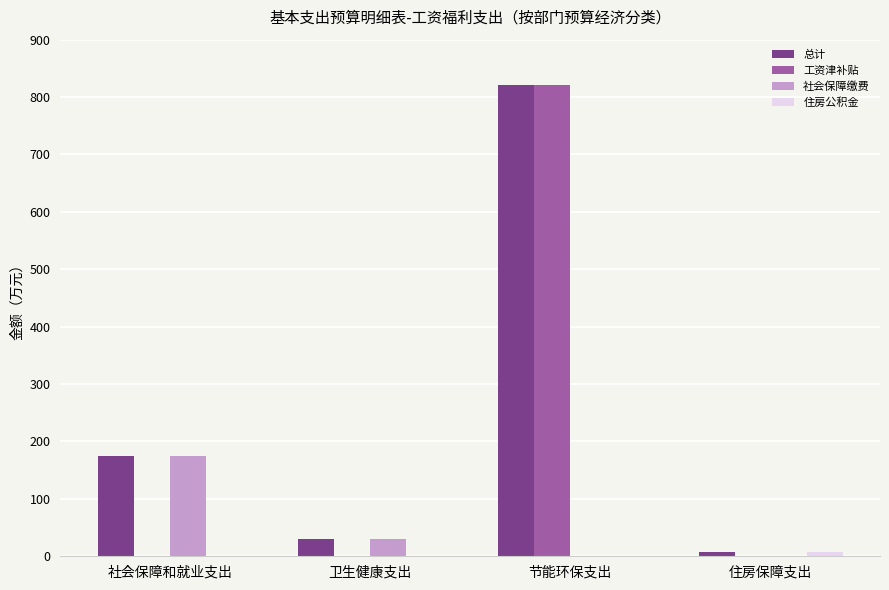

Which series has the largest total across all categories?

总计